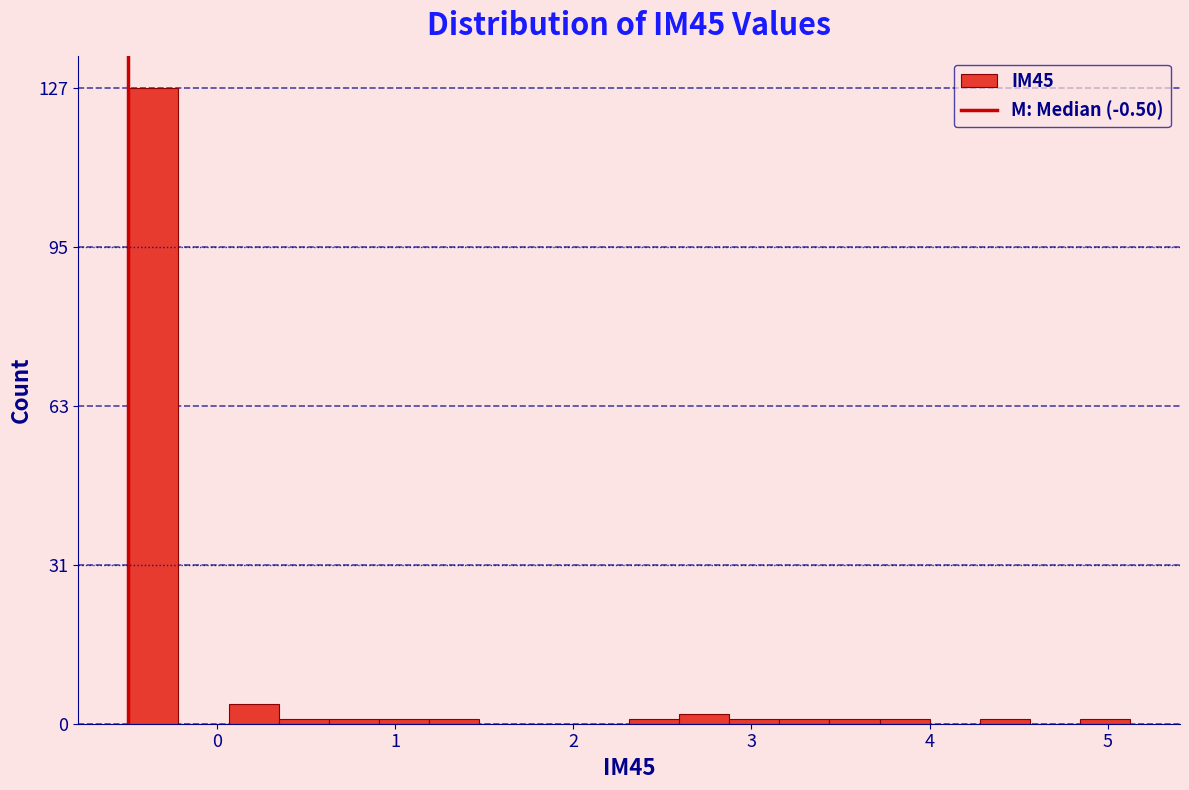

Read against the x-axis, roughly where is the centre of the tallest bar?

-0.4